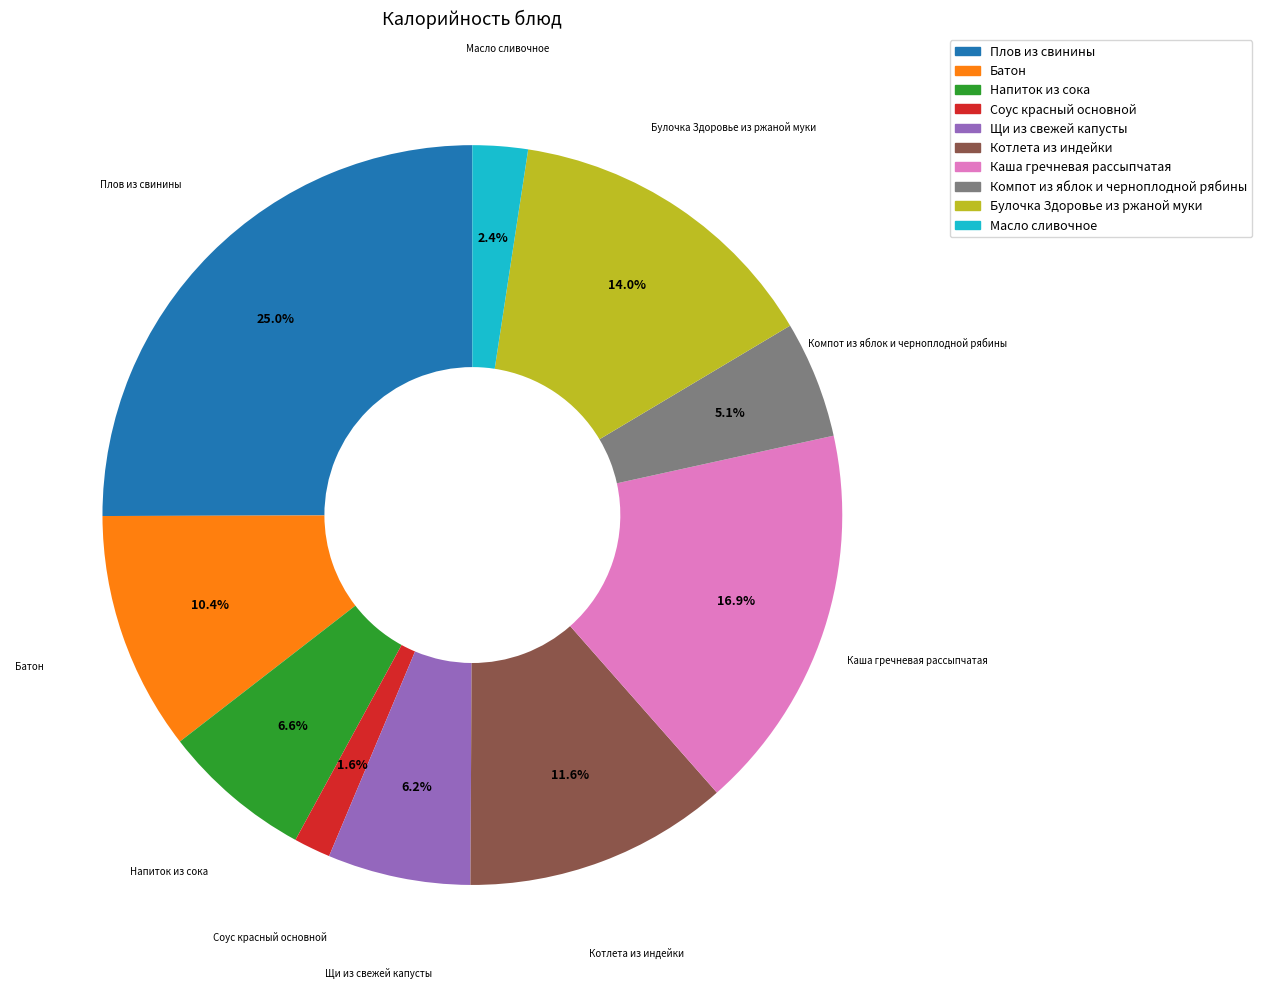

Which slice is the smallest?

Соус красный основной